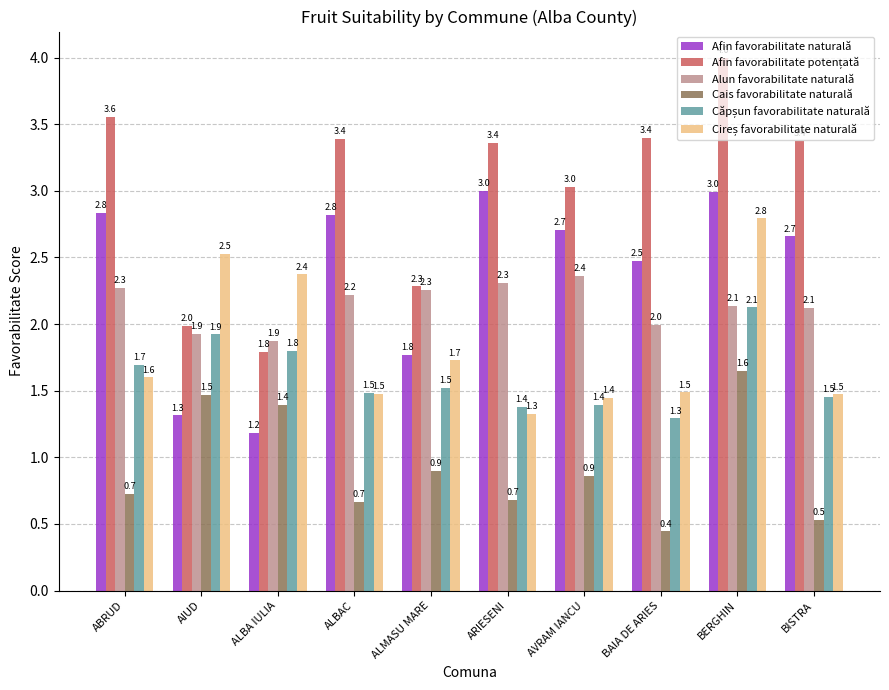

What is the difference between the maximum and minimum values in the Cais favorabilitate naturală series?

1.2